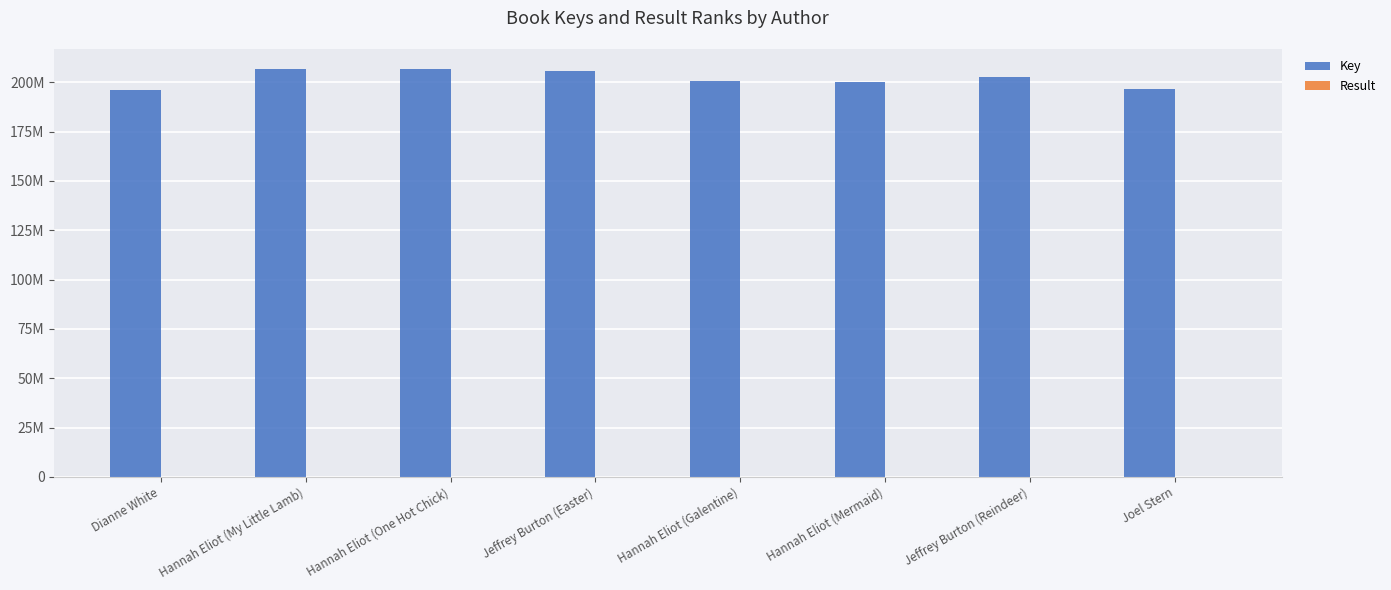

Are the bars grouped side by side (vs. stacked)?

Yes